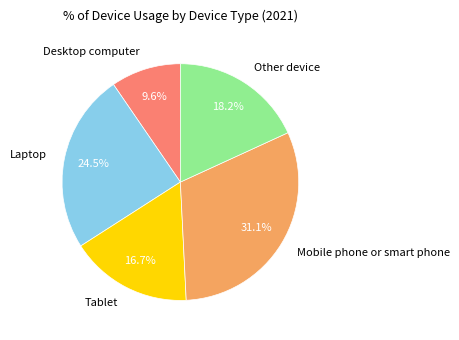

Count the number of slices in the pie.

5